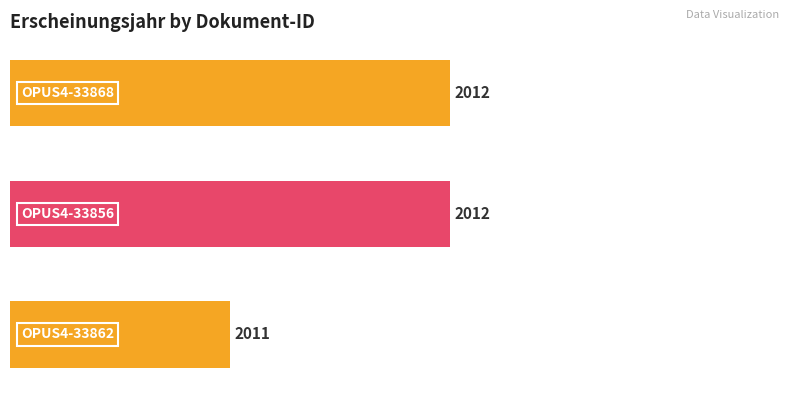

What is the value of the 2nd bar from the top?

2012